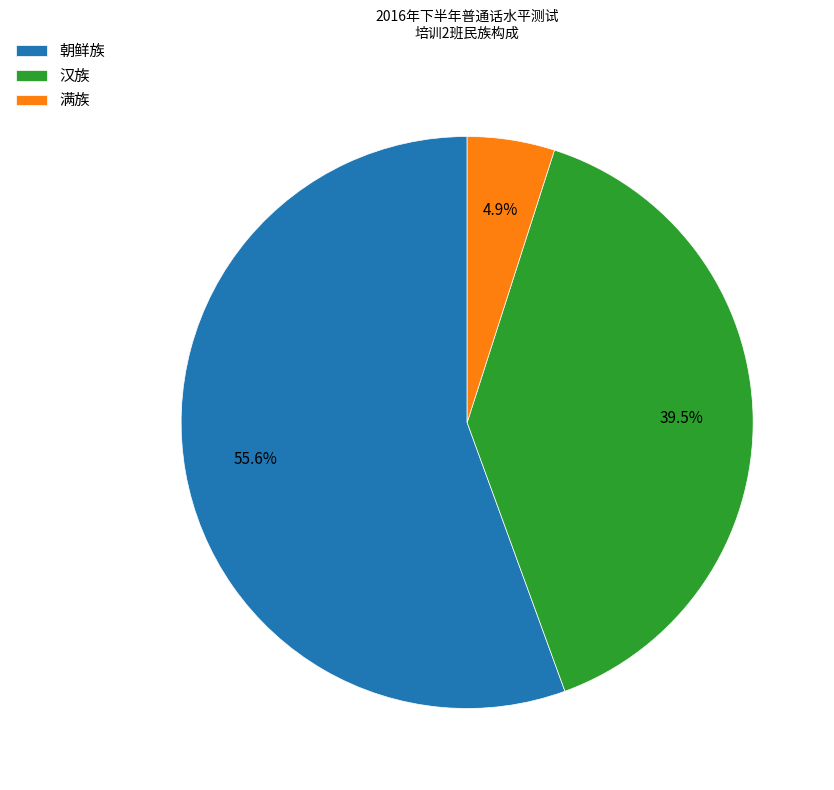

What is the largest slice in the pie chart?

朝鲜族